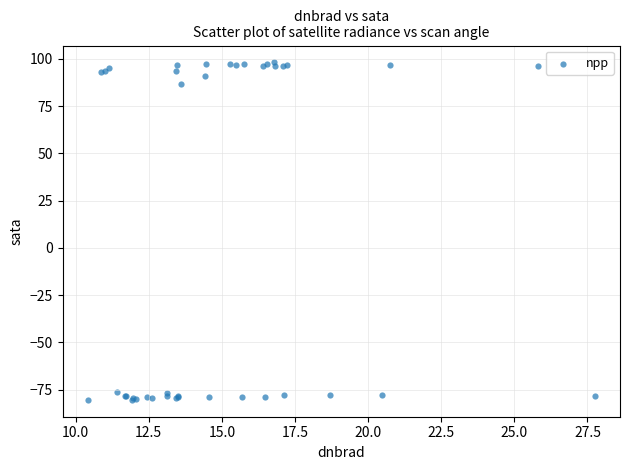

What Y value in the scatter plot is closest to 8?

86.8